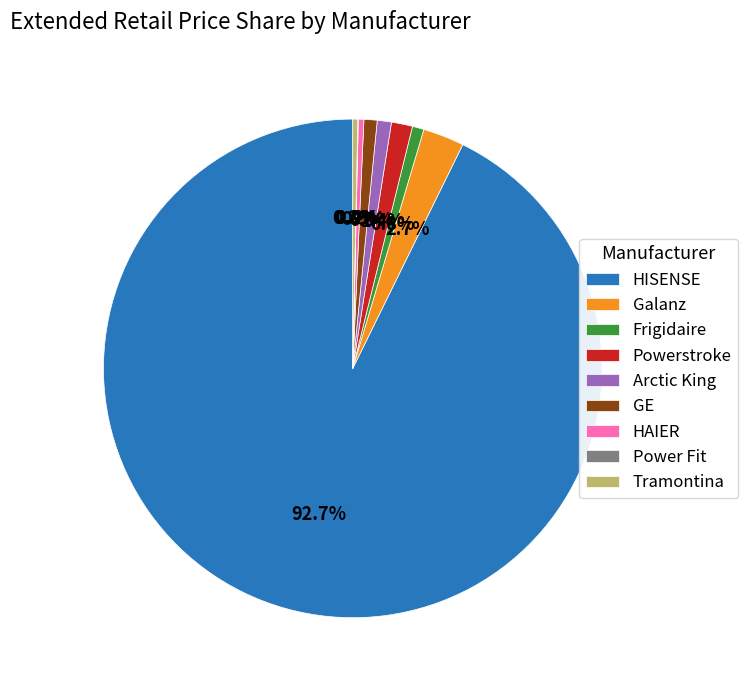

Combined, do GE and HISENSE account for over 50%?

Yes